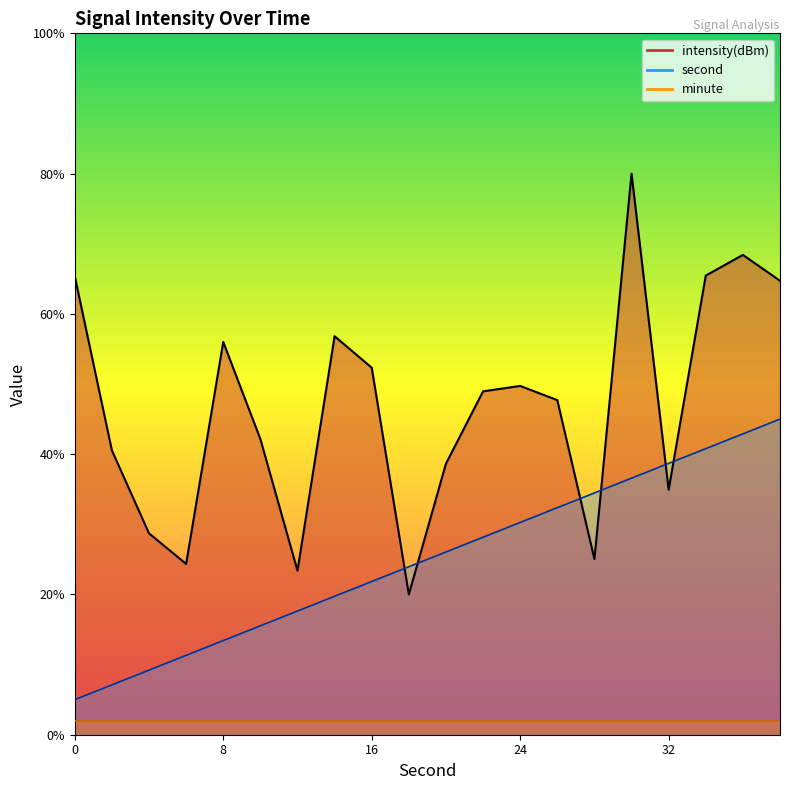

After their last crossing, which series has the higher values: intensity(dBm) or second?

intensity(dBm)